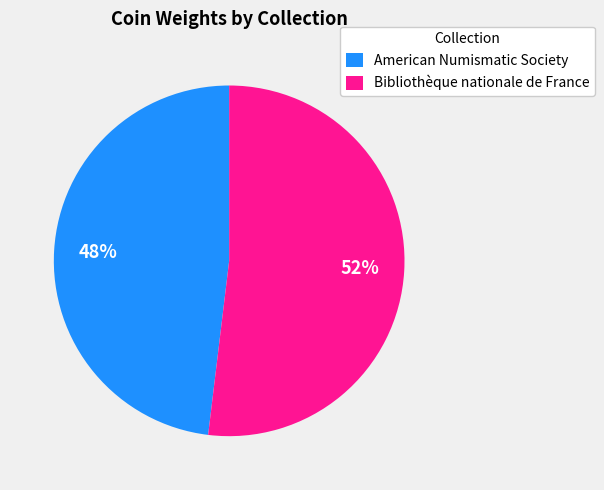

To the nearest percent, what percentage of the pie is American Numismatic Society?

48%